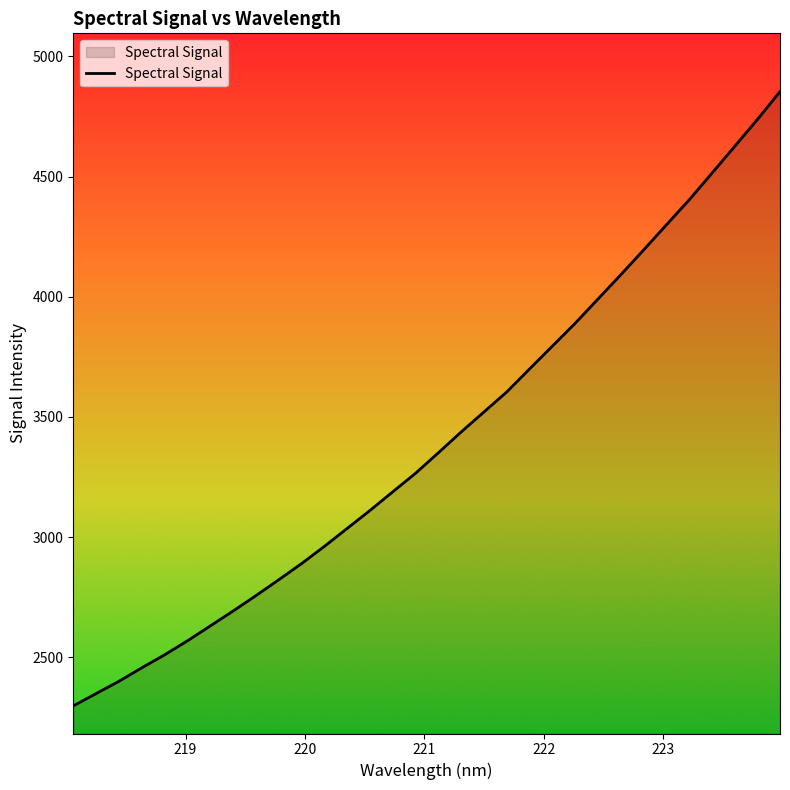

What is the minimum value shown in the chart?

2298.1